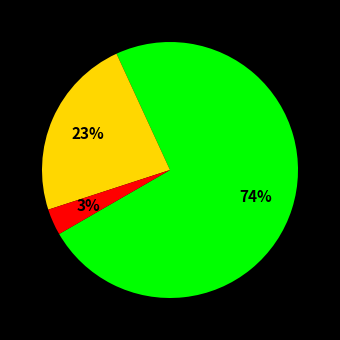

Is there any slice that represents more than half of the pie?

Yes